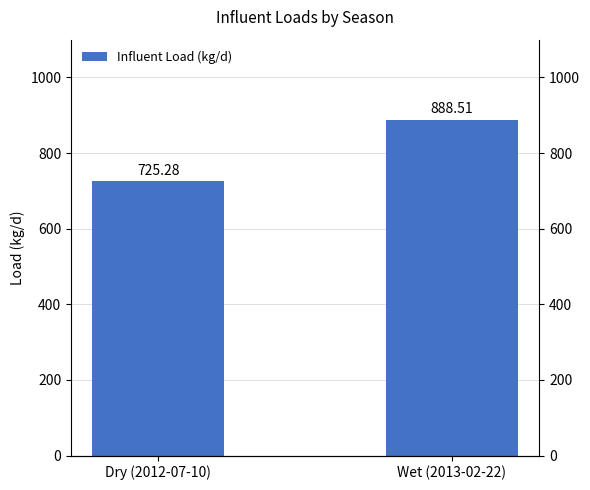

What is the difference between the values at Dry (2012-07-10) and Wet (2013-02-22)?

163.2